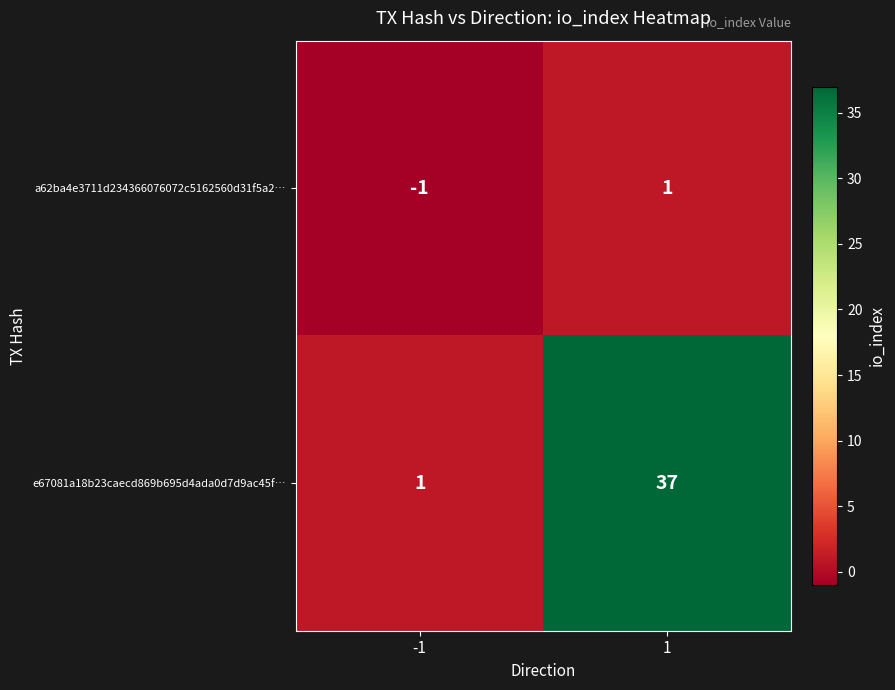

Which series has the largest range (max minus min)?

e67081a18b23caecd869b695d4ada0d7d9ac45f…